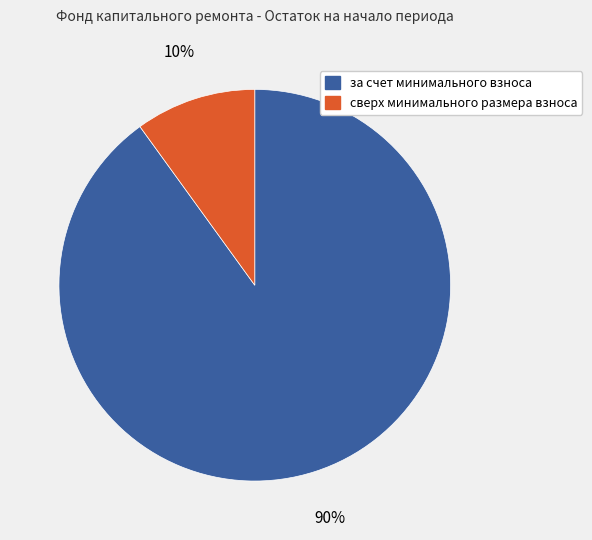

Which has a higher value, за счет минимального взноса or сверх минимального размера взноса?

за счет минимального взноса